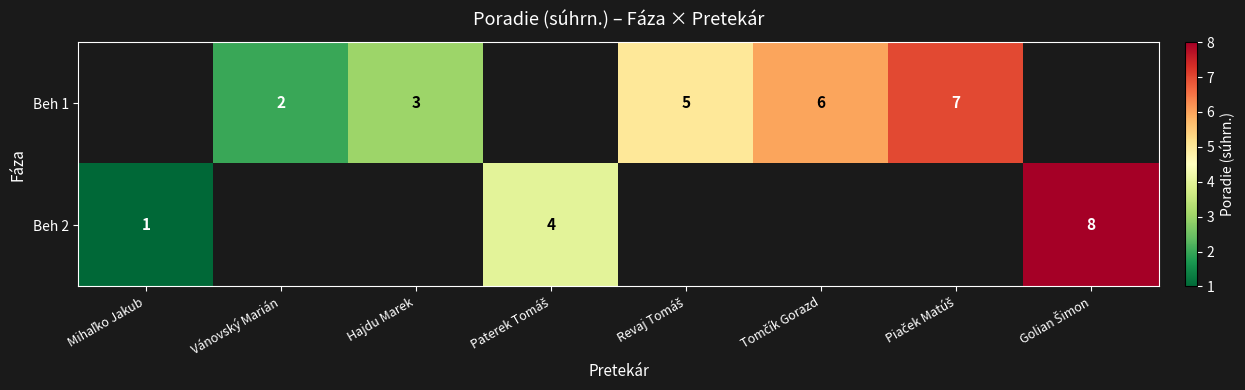

True or false: Beh 1 has a value of 2 at Hajdu Marek.

False